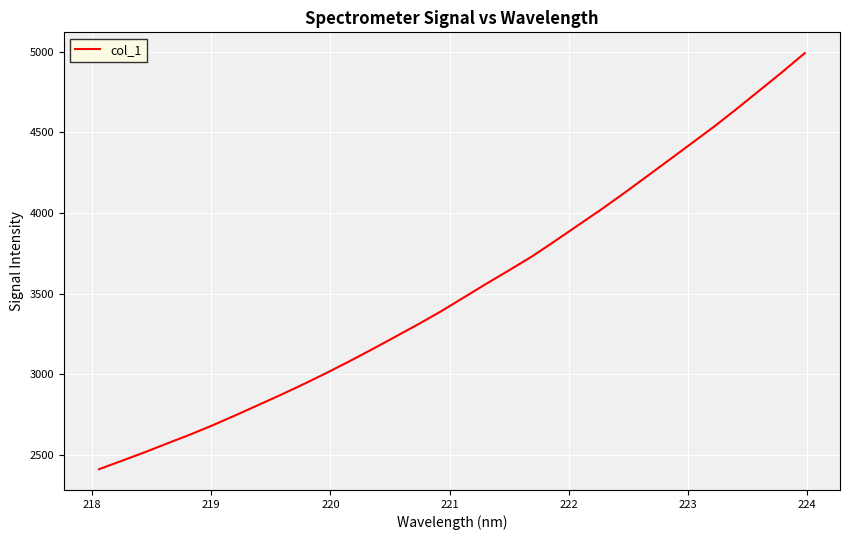

What is the difference between the maximum and minimum values?

2578.4